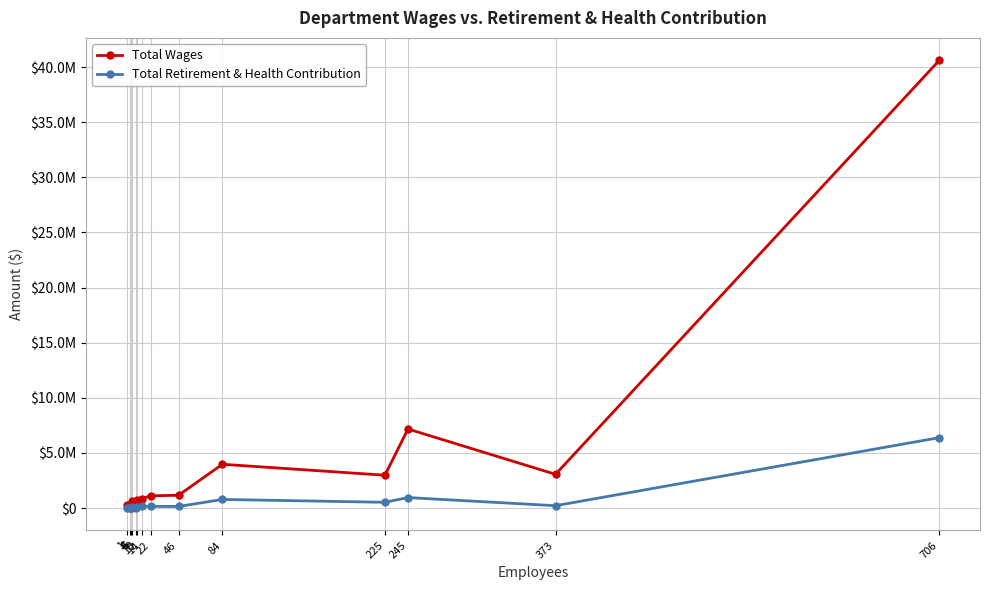

Which series has the largest range (max minus min)?

Total Wages